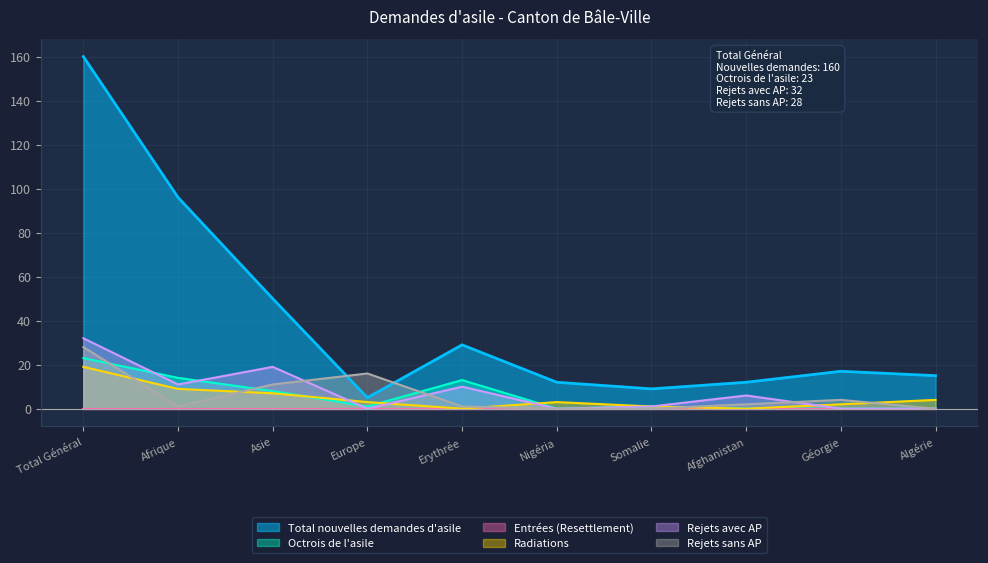

The Total nouvelles demandes d'asile series shows 29 at Erythrée. True or false?

True